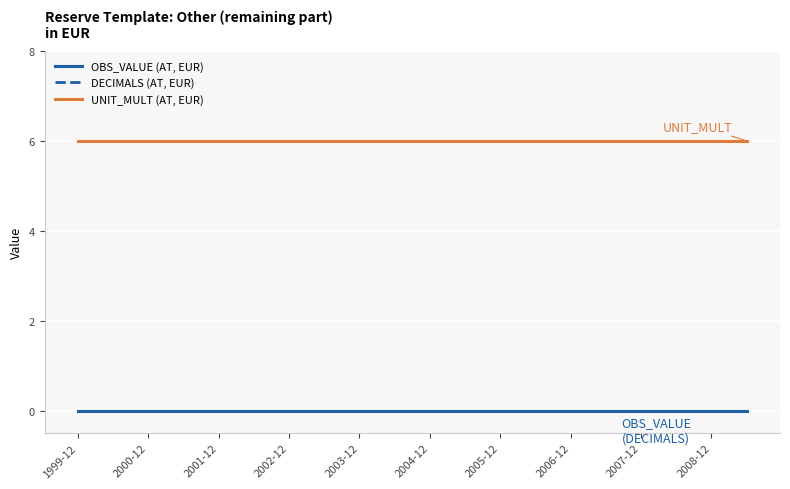

Which category has the highest value in the OBS_VALUE (AT, EUR) series?

1999-12